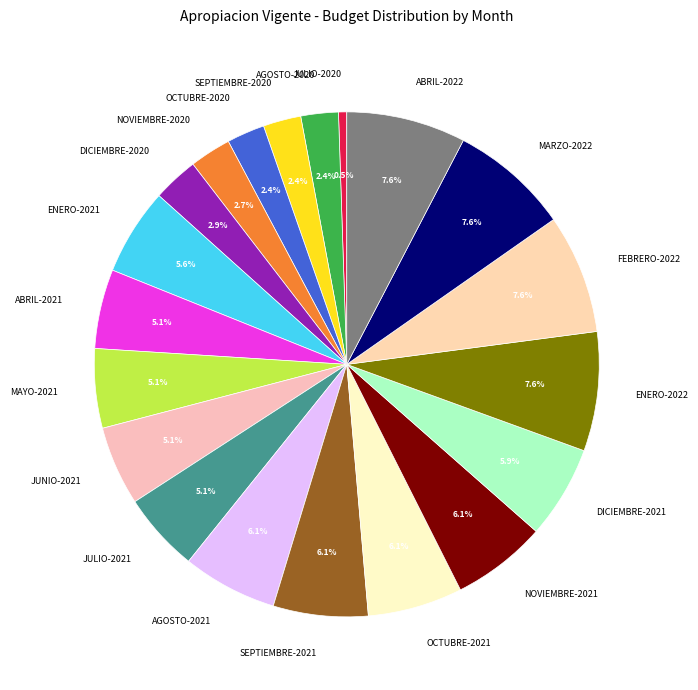

What is the smallest slice in the pie chart?

JULIO-2020